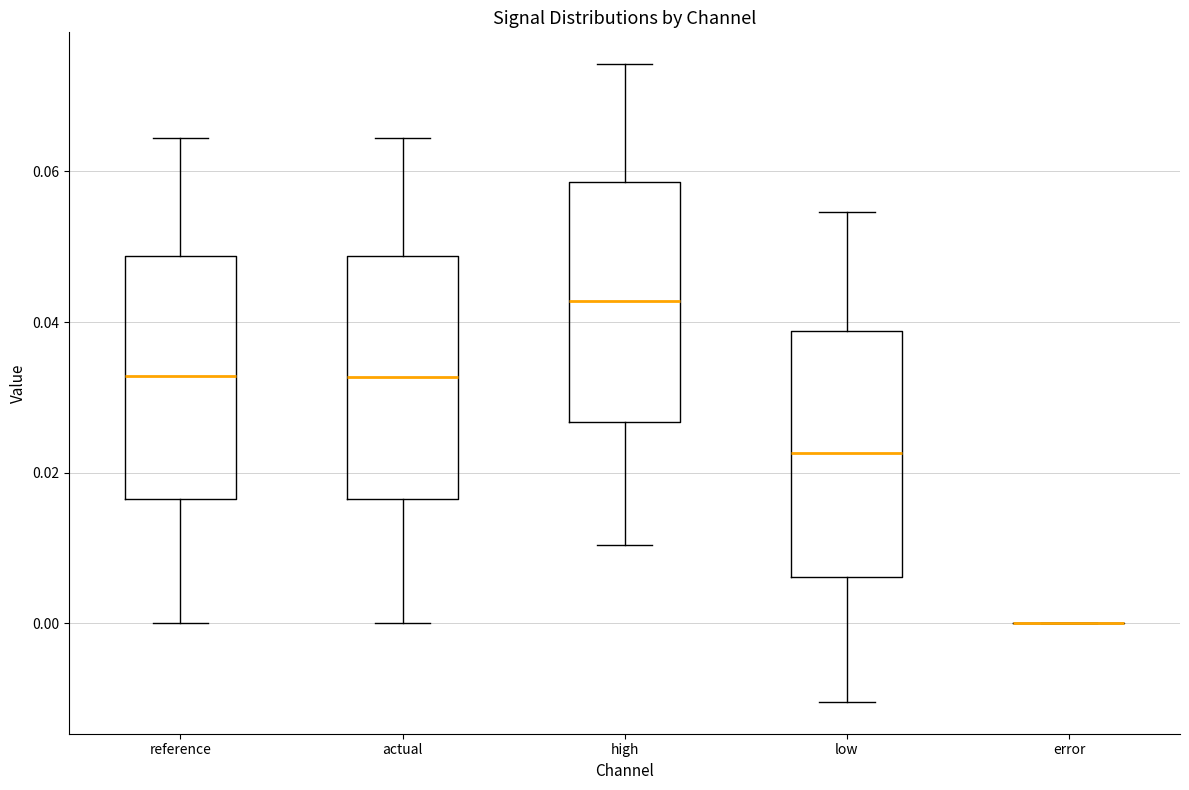

Where is the lower edge of the box for high on the y-axis? The values are not printed on the chart, so give them approximately, as read against the axis.

0.026